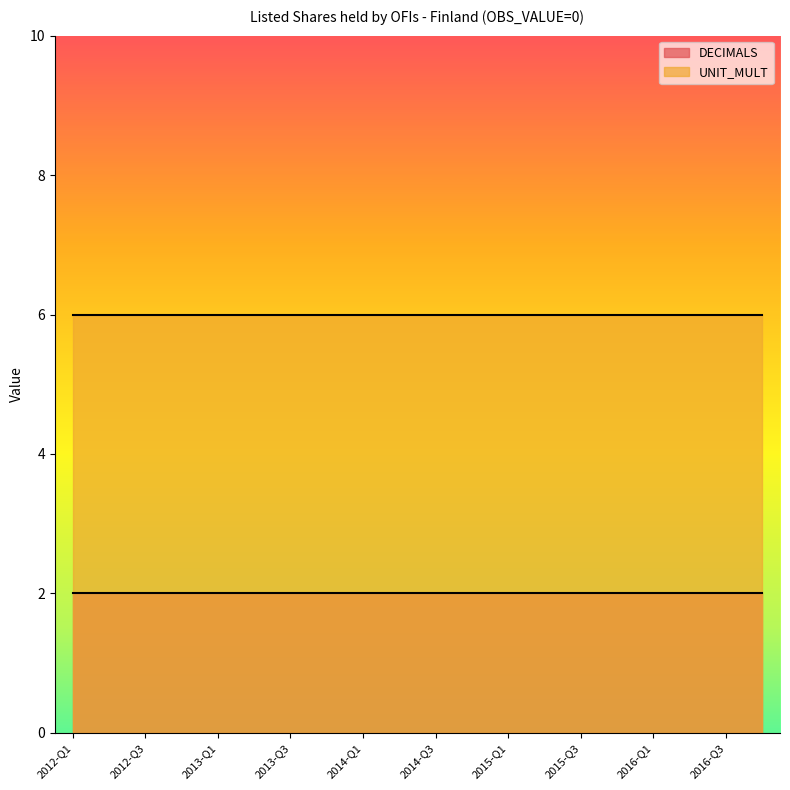

What is the difference between the highest and lowest values at 2012-Q1?

4